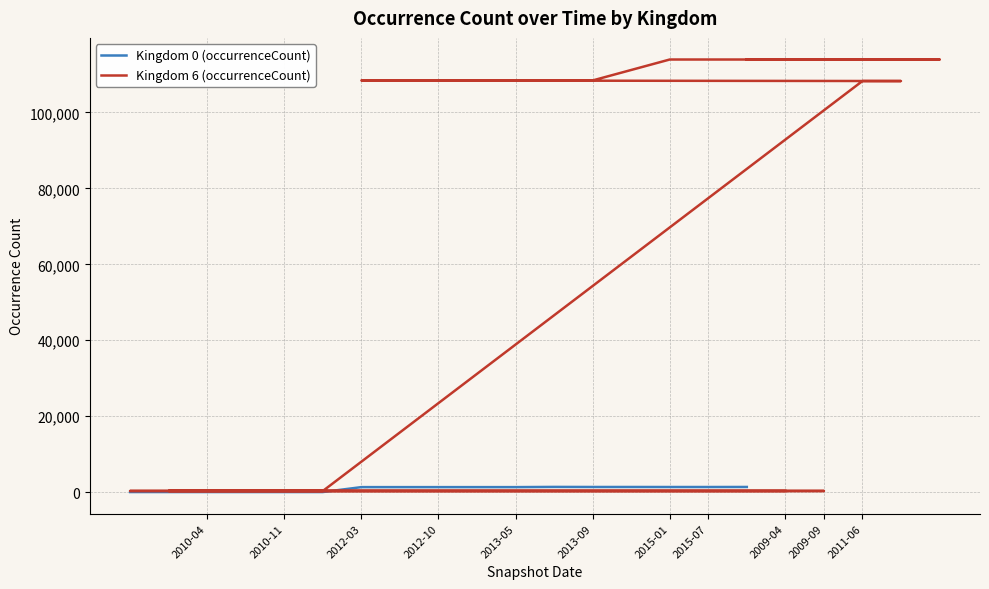

Between 2015-01 and 2009-04, which is larger?

2015-01